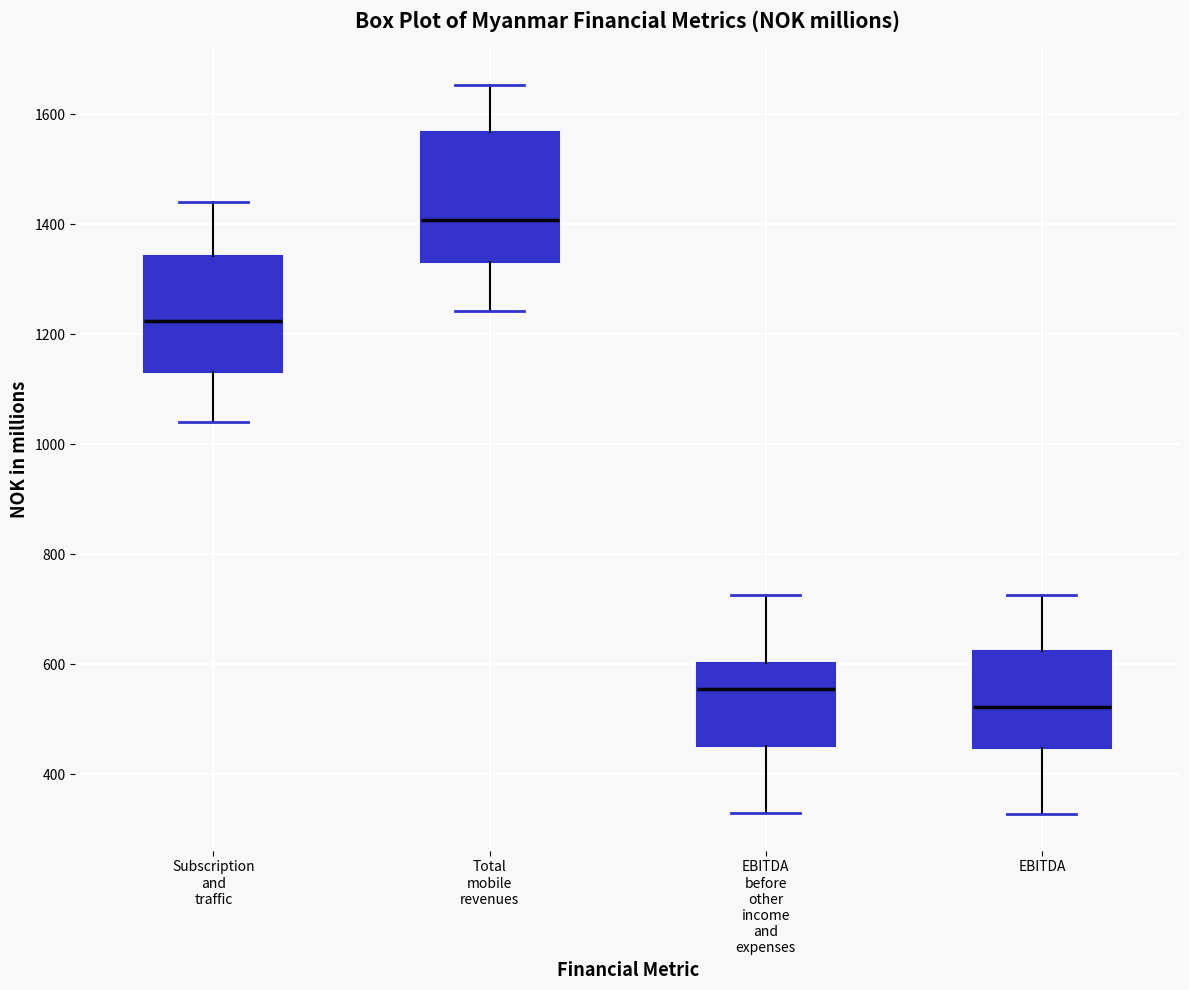

Reading left to right, read every box against the y-axis: the position of its median line, the range the box covers, and the ends of its whiskers. The values are not printed on the chart, so give them approximately, as read against the axis.

Subscription and traffic: median 1220, box 1140 to 1340, whiskers 1040 to 1440
Total mobile revenues: median 1400, box 1340 to 1560, whiskers 1240 to 1660
EBITDA before other income and expenses: median 560, box 460 to 600, whiskers 320 to 720
EBITDA: median 520, box 440 to 620, whiskers 320 to 720